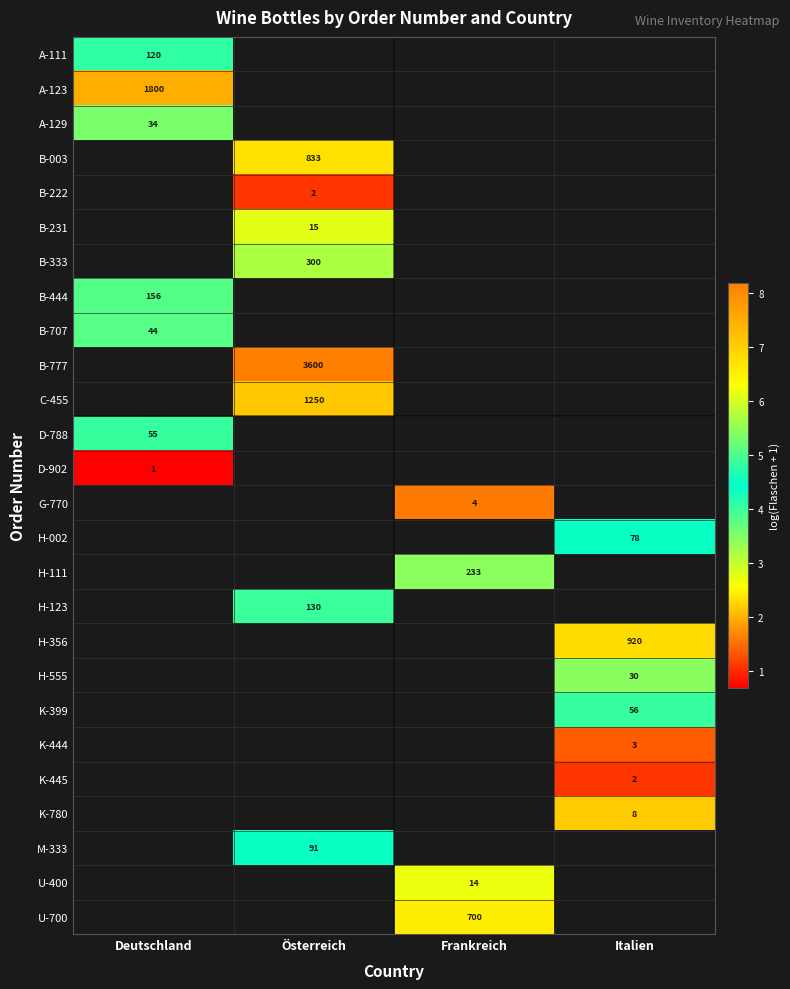

At Italien, list the series in order from largest to smallest.

A-111, A-123, A-129, B-003, B-222, B-231, B-333, B-444, B-707, B-777, C-455, D-788, D-902, G-770, H-111, H-123, H-356, H-002, K-399, H-555, K-780, K-444, M-333, U-400, U-700, K-445